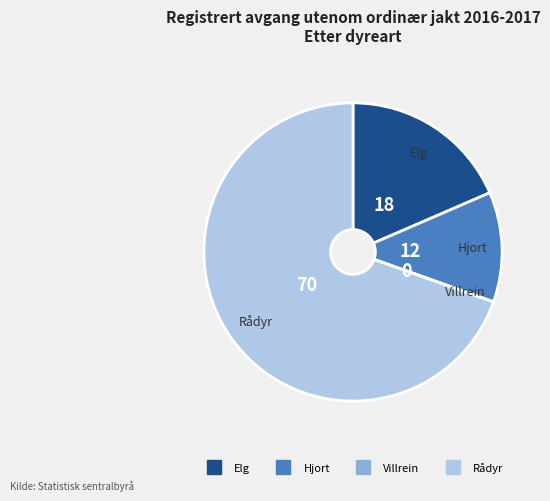

Which category has the biggest portion of the pie?

Rådyr